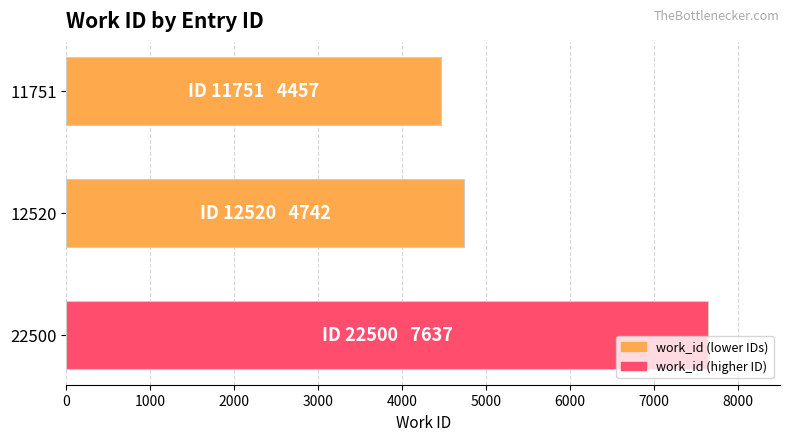

What is the change in value from 22500 to 12520?

-2895